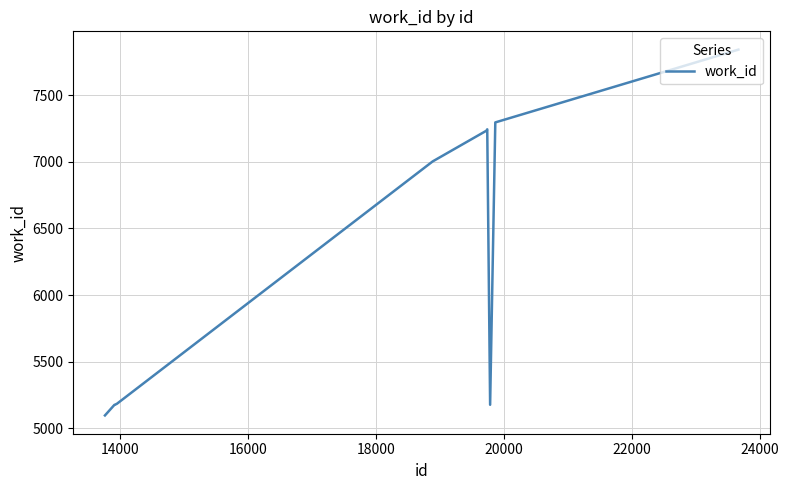

What is the smallest value displayed?

5095